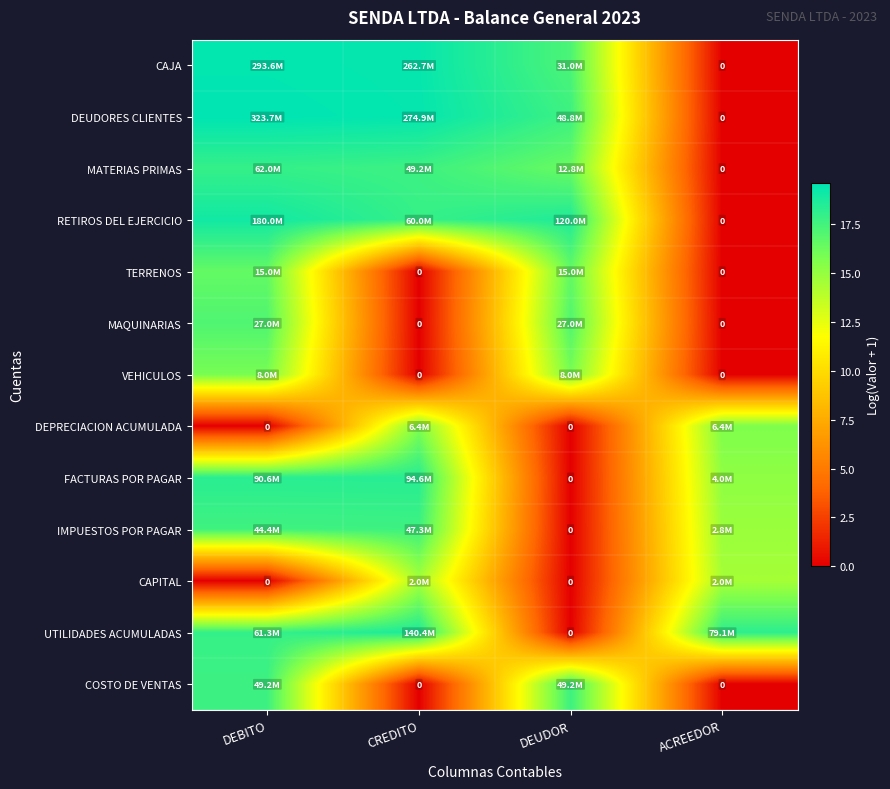

Rank the series by their maximum value, from lowest to highest.

CAPITAL, DEPRECIACION ACUMULADA, VEHICULOS, TERRENOS, MAQUINARIAS, IMPUESTOS POR PAGAR, COSTO DE VENTAS, MATERIAS PRIMAS, FACTURAS POR PAGAR, UTILIDADES ACUMULADAS, RETIROS DEL EJERCICIO, CAJA, DEUDORES CLIENTES